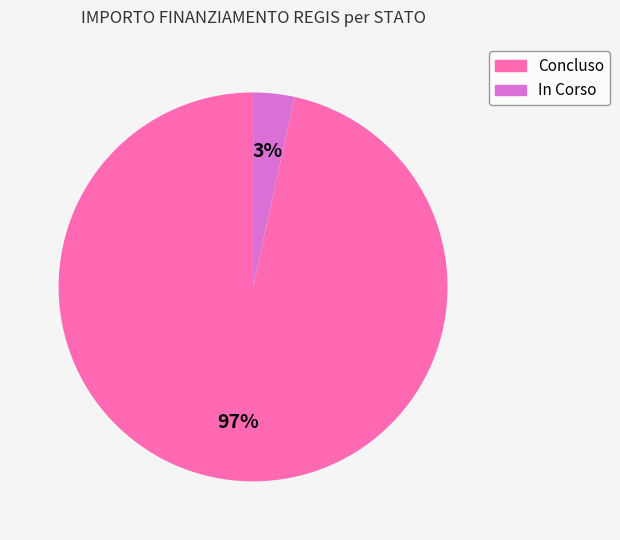

Is the sum of Concluso and In Corso greater than half?

Yes